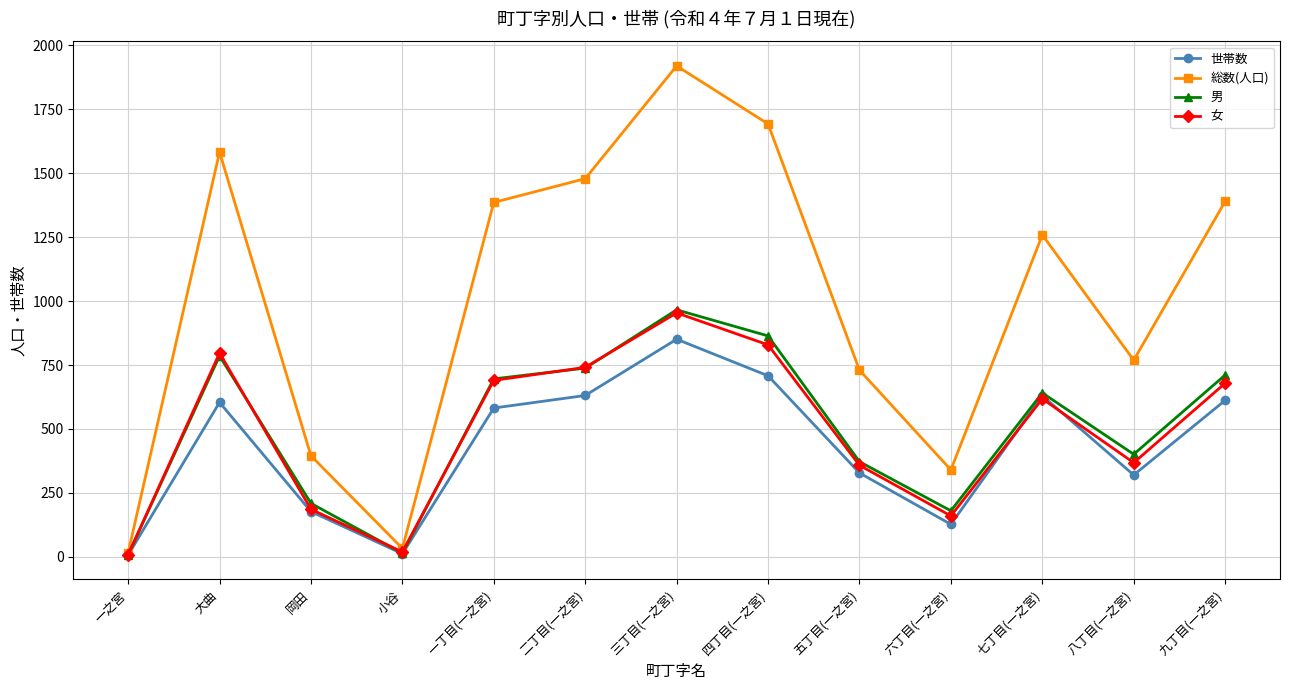

What is the maximum value for 男?

966